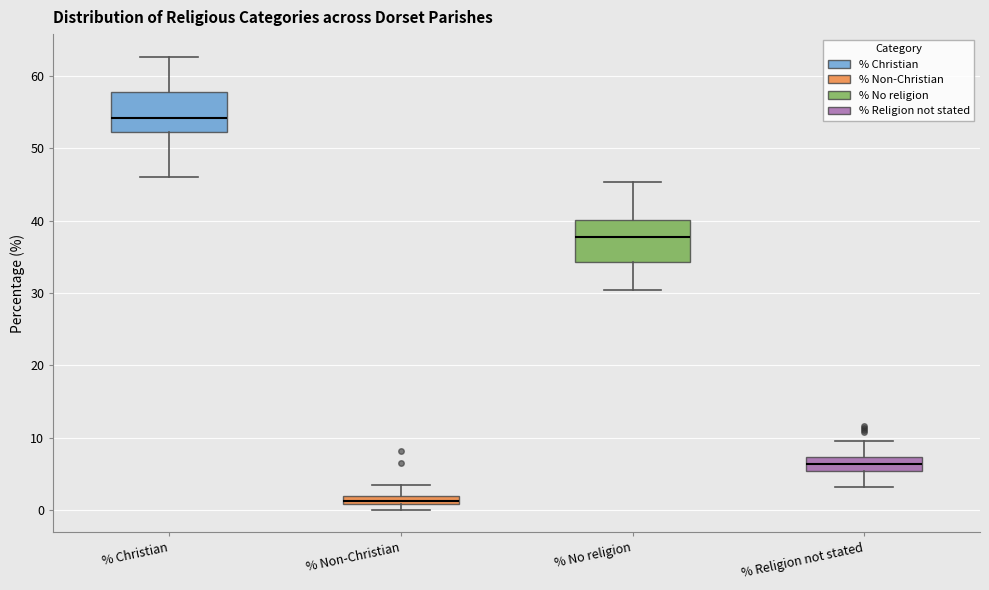

Which box has the lowest median line?

% Non-Christian